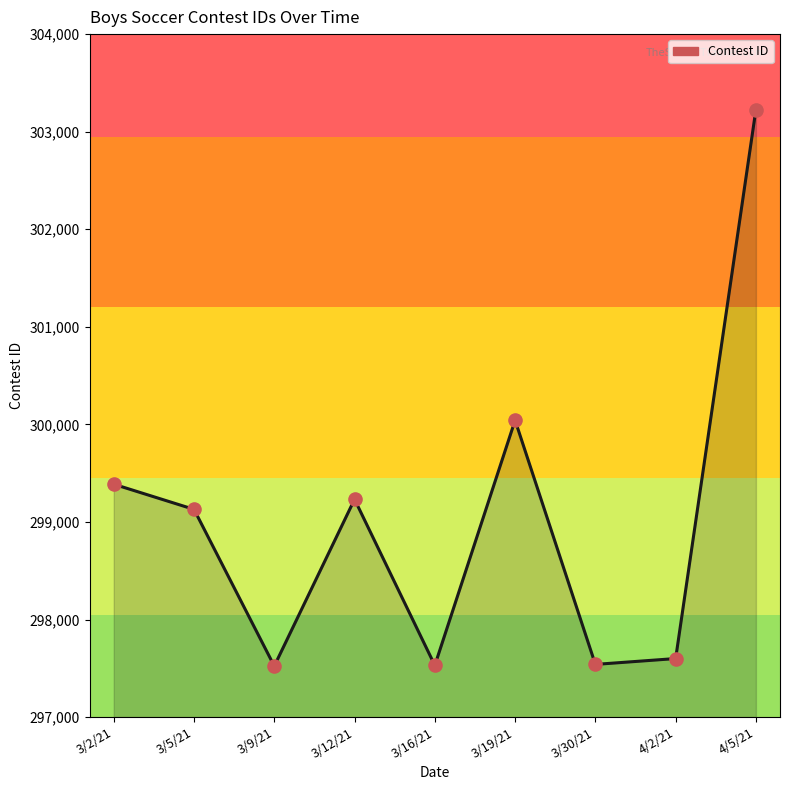

Is it true that the value at 3/9/21 is 452953?

False